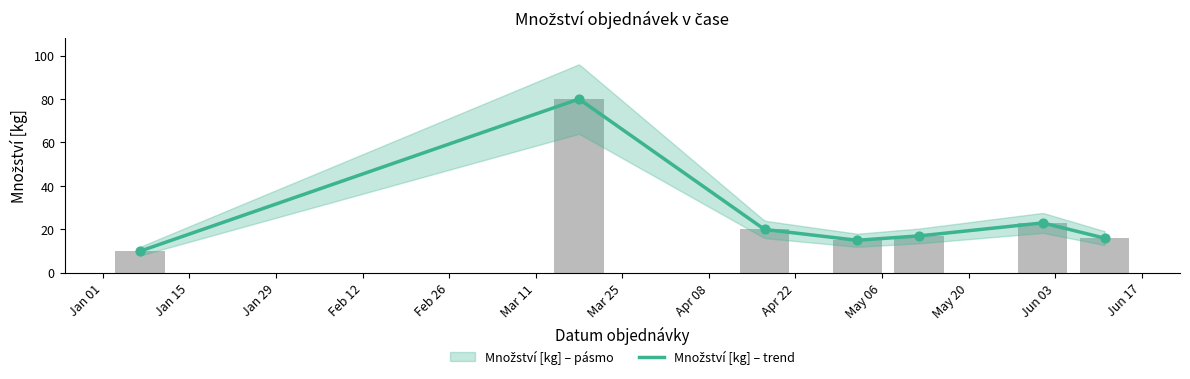

Which has a higher value, 2012-04-17 or 2012-01-07?

2012-04-17